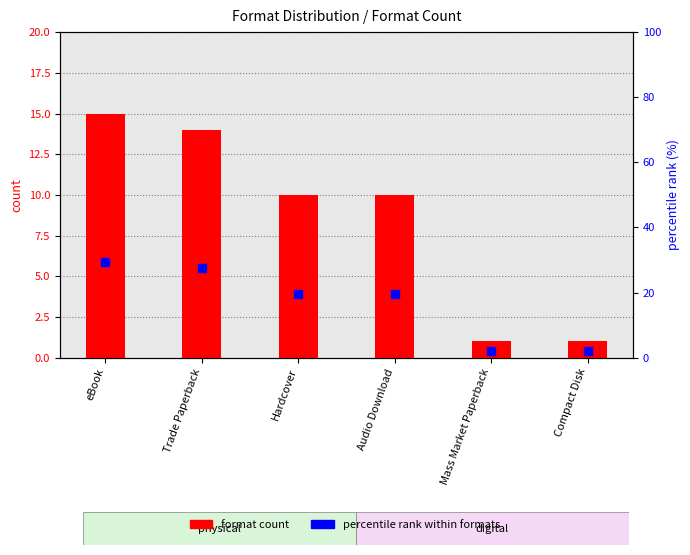

Is the value of percentile rank within formats at Trade Paperback greater than the value of format count at Mass Market Paperback?

Yes